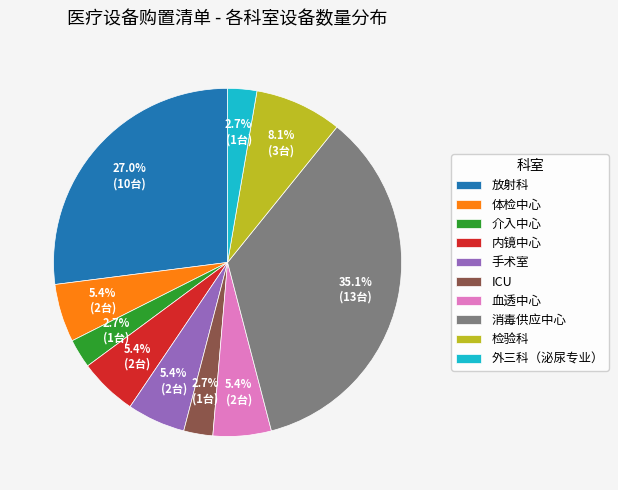

Which has a higher value, 内镜中心 or 外三科（泌尿专业）?

内镜中心